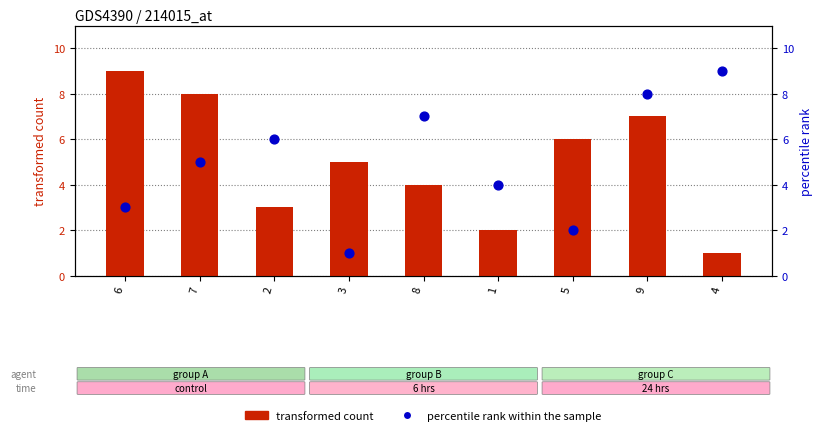

What are all the series names shown in the legend?

transformed count, percentile rank within the sample